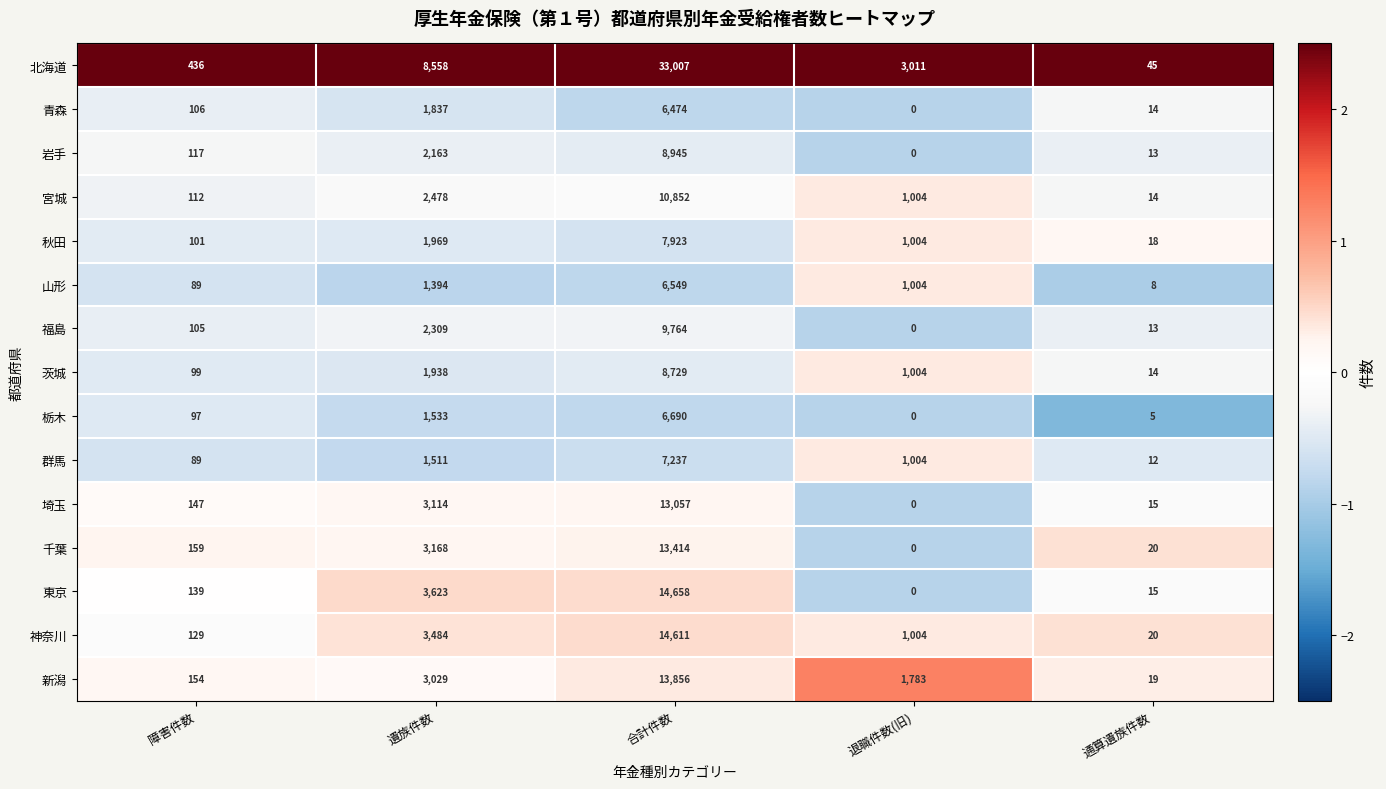

Which series has the largest total across all categories?

北海道